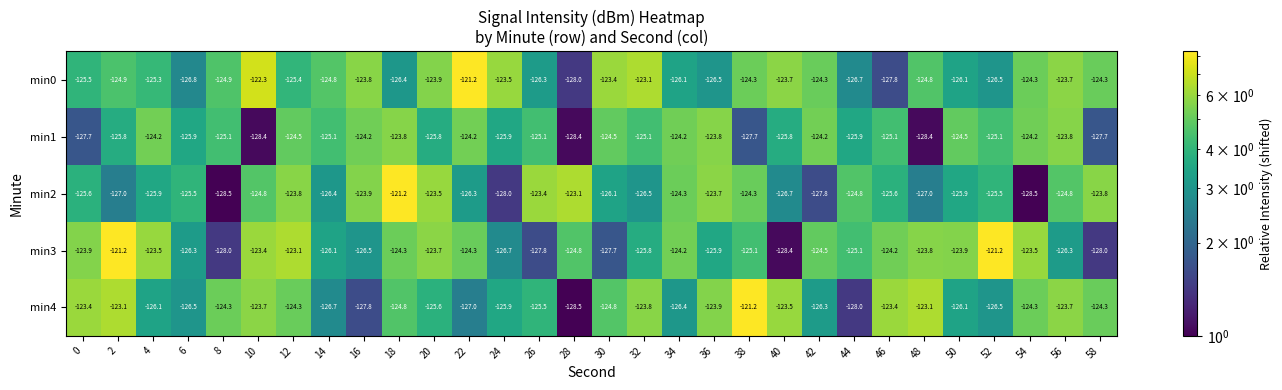

What is the difference between the min0 values at 42 and 4?

1.0